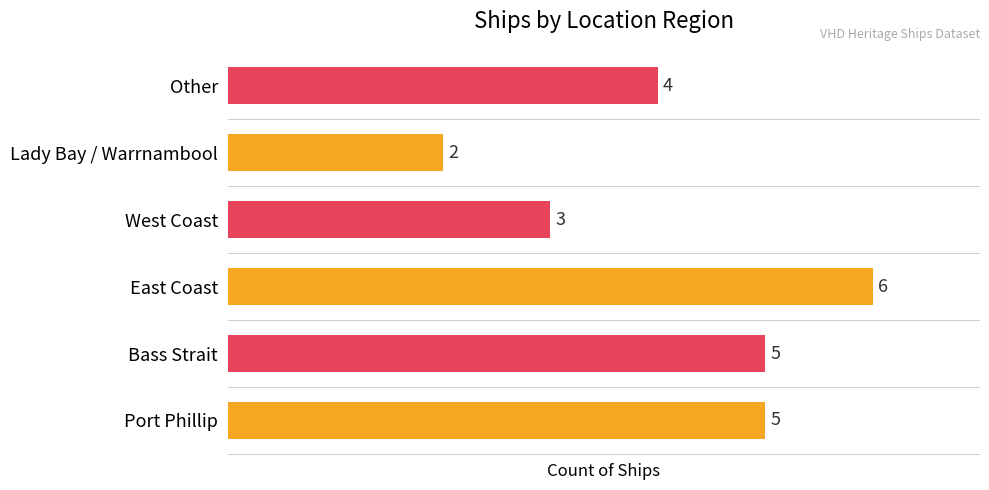

How many bars are there in total?

6